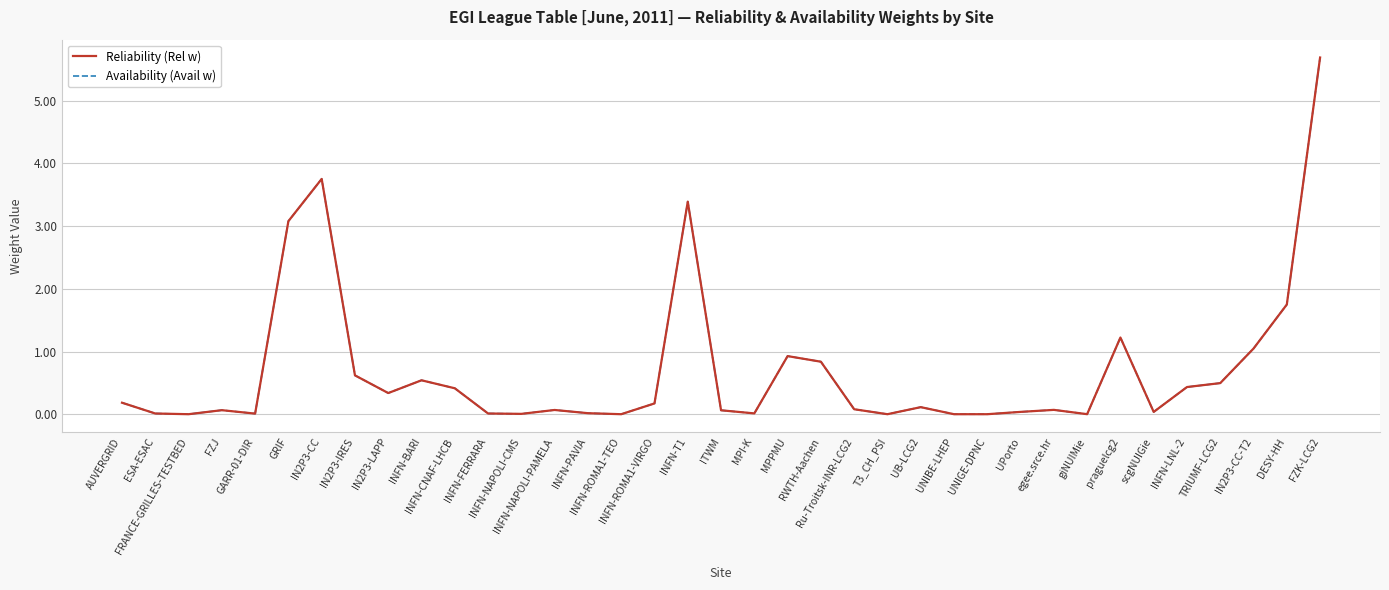

Is the value of Availability (Avail w) at INFN-BARI greater than the value of Reliability (Rel w) at INFN-ROMA1-VIRGO?

Yes